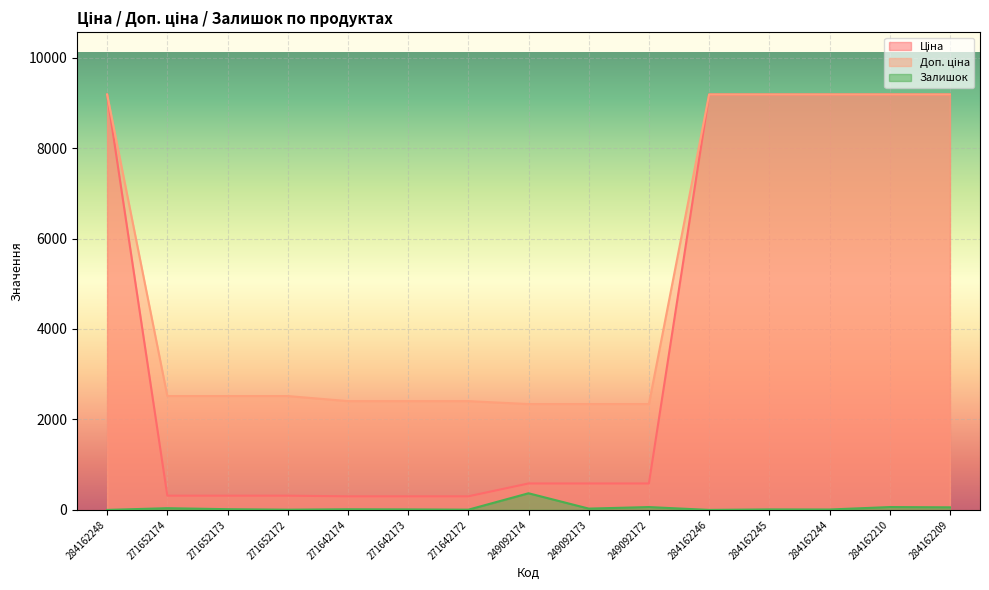

What is the label of the 6th point from the left?

271642173